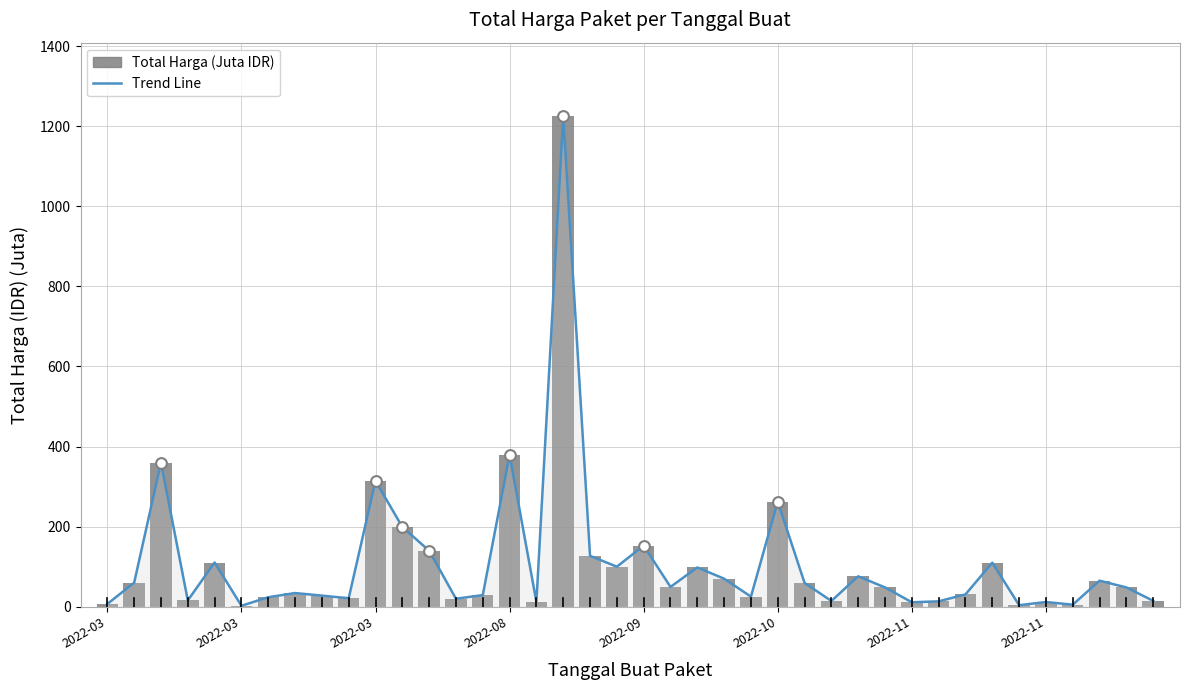

Is the value of Total Harga (Milyar IDR) at 22 greater than the value of Total Harga (Milyar IDR) - Line at 28?

Yes